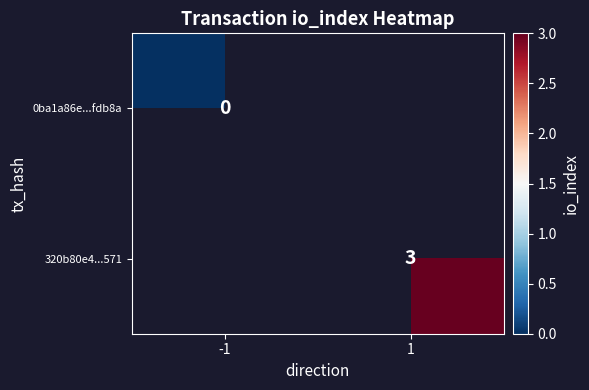

Is the value of 320b80e4...571 at 1 greater than the value of 0ba1a86e...fdb8a at -1?

Yes